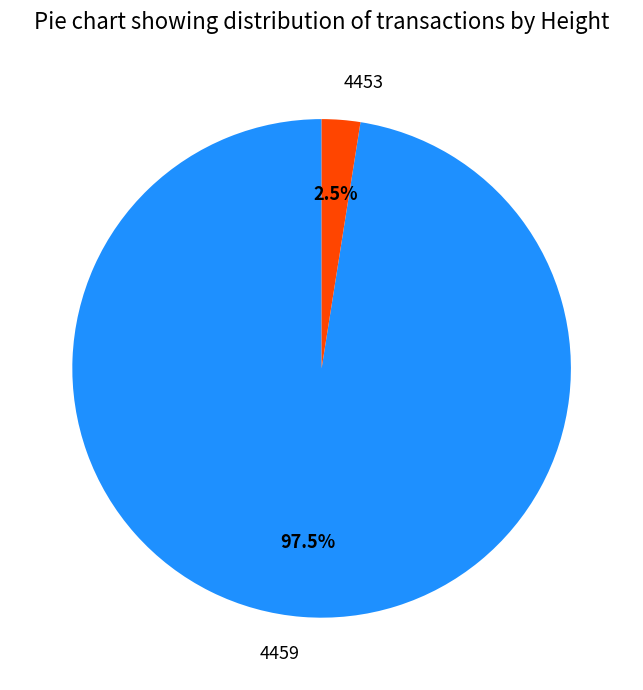

Which category has the smallest portion of the pie?

4453